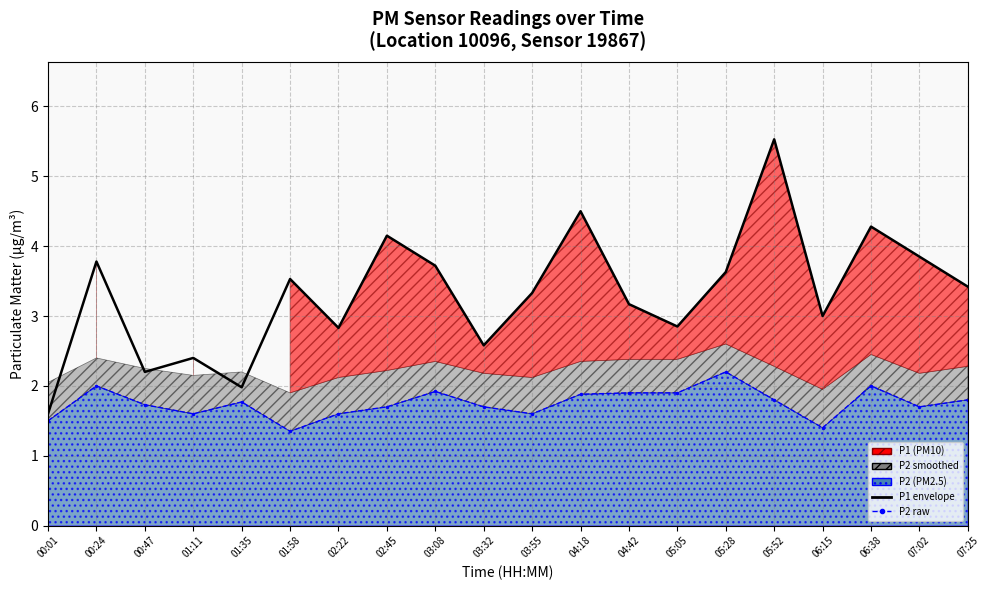

What is the total value across all series at 04:18?

6.4